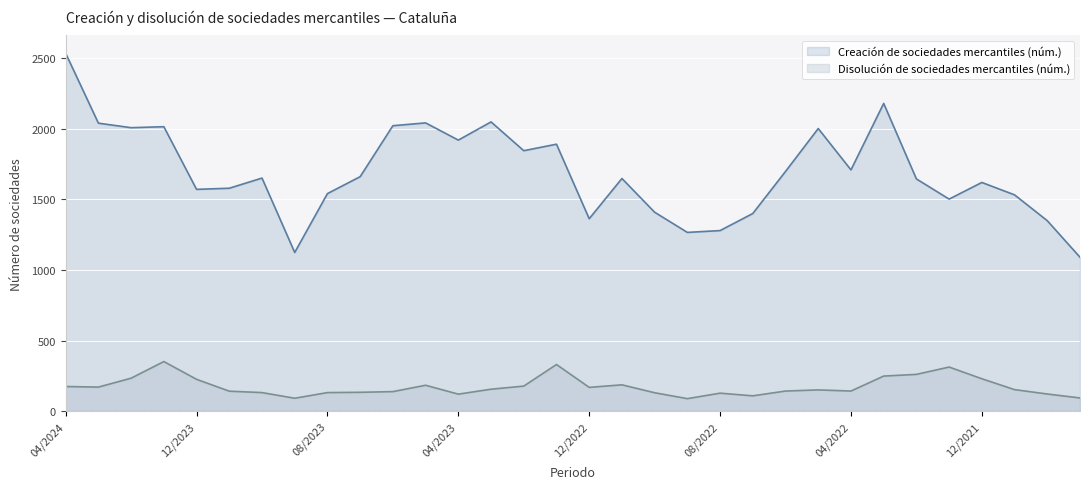

Is the value of Creación de sociedades mercantiles (núm.) at 05/2023 greater than the value of Disolución de sociedades mercantiles (núm.) at 11/2023?

Yes